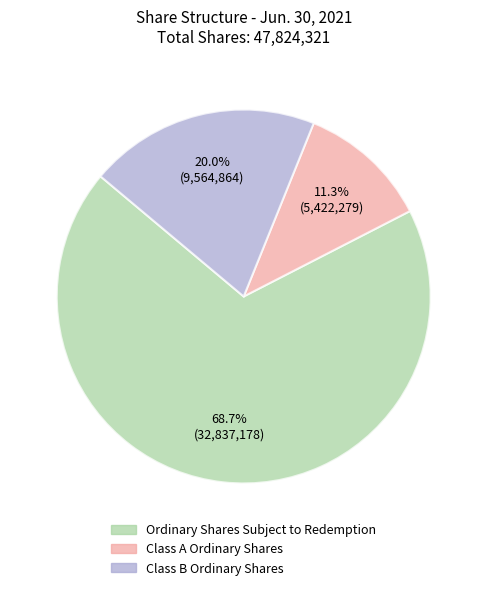

What is the ratio of the value at Ordinary Shares Subject to Redemption to the value at Class A Ordinary Shares?

6.1